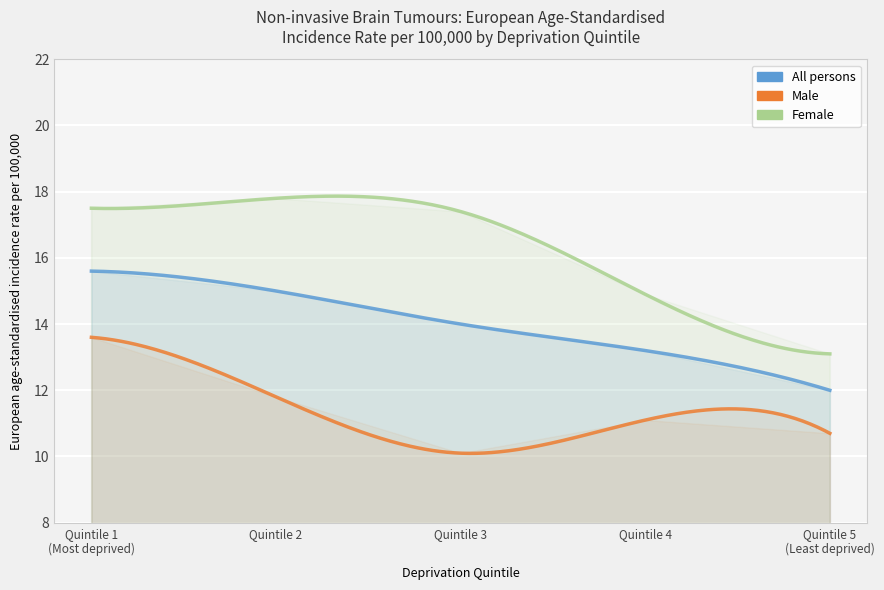

At Quintile 1
(Most deprived), list the series in order from largest to smallest.

Female, All persons, Male